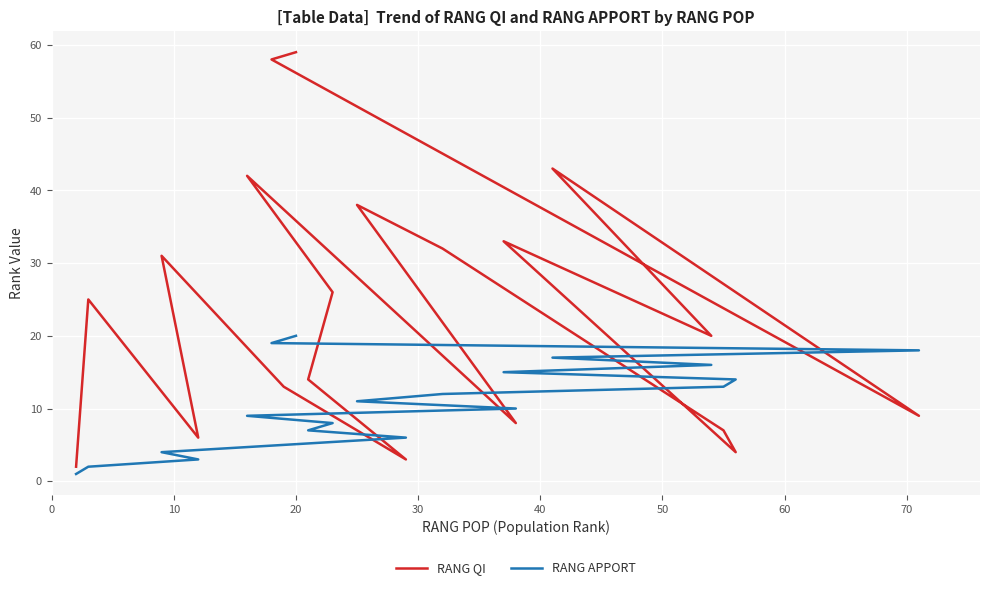

Which series has the largest range (max minus min)?

RANG QI